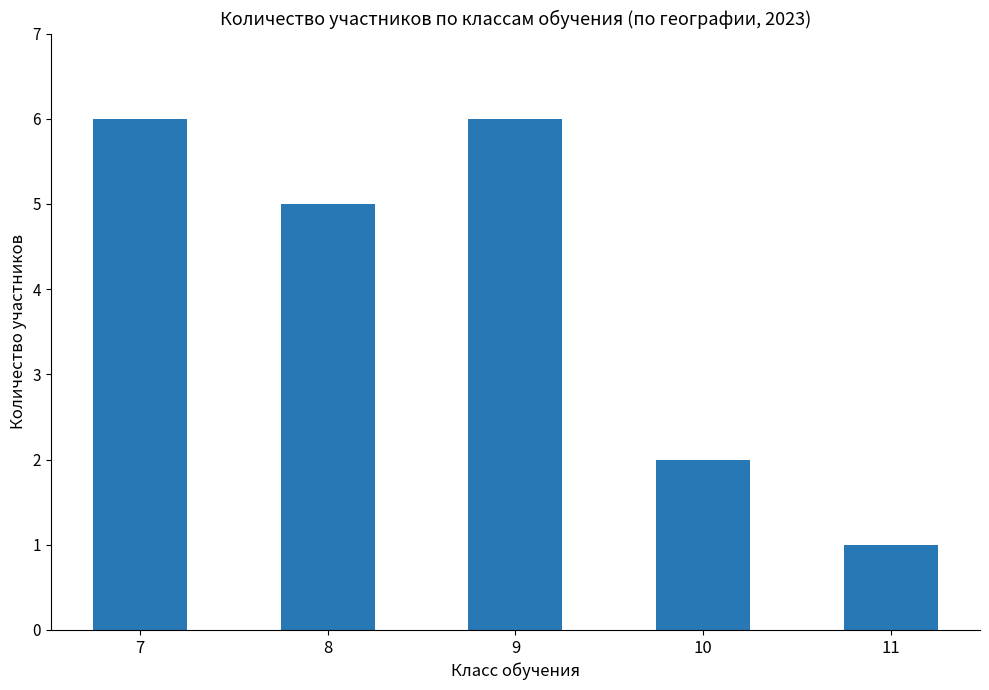

Approximately how many times larger is the value at 7 compared to 8?

1.2